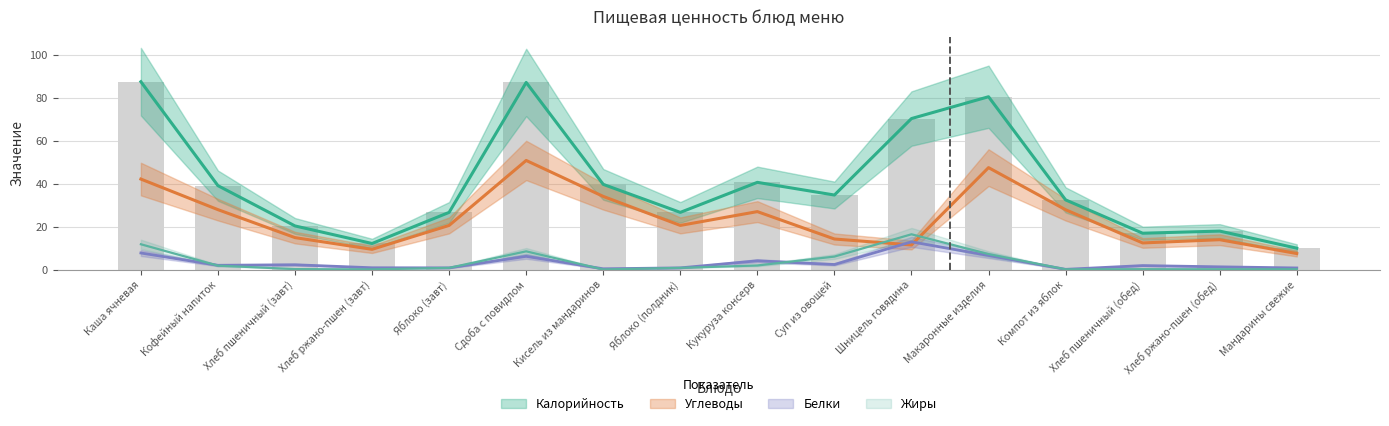

What is the value of the Калорийность bar at the 9th from the left?

40.6